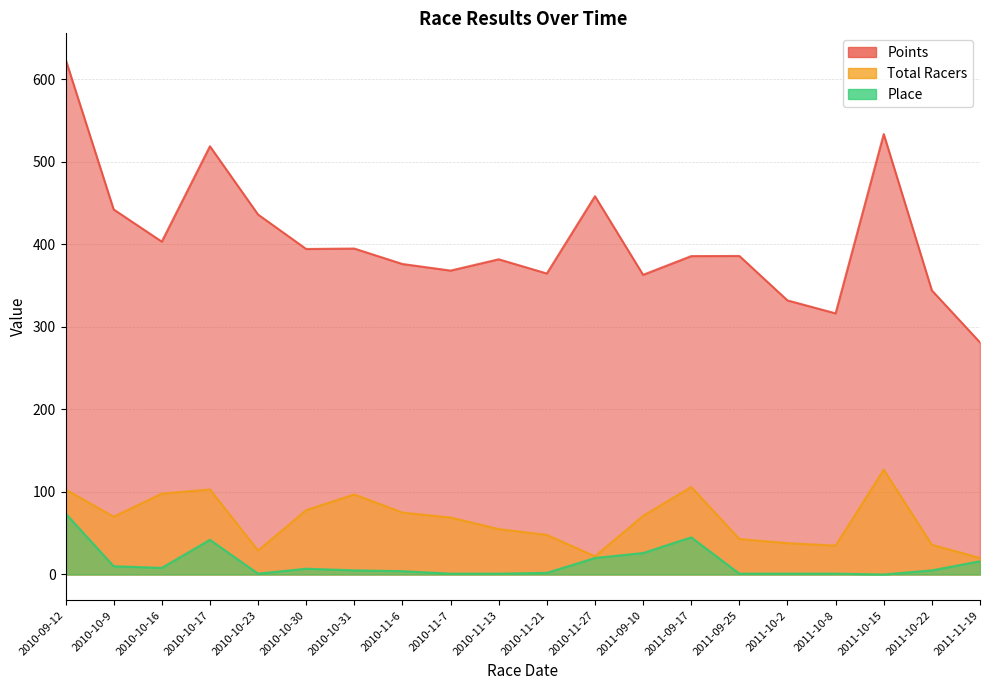

At which category does the chart reach its minimum across all series?

2011-10-15